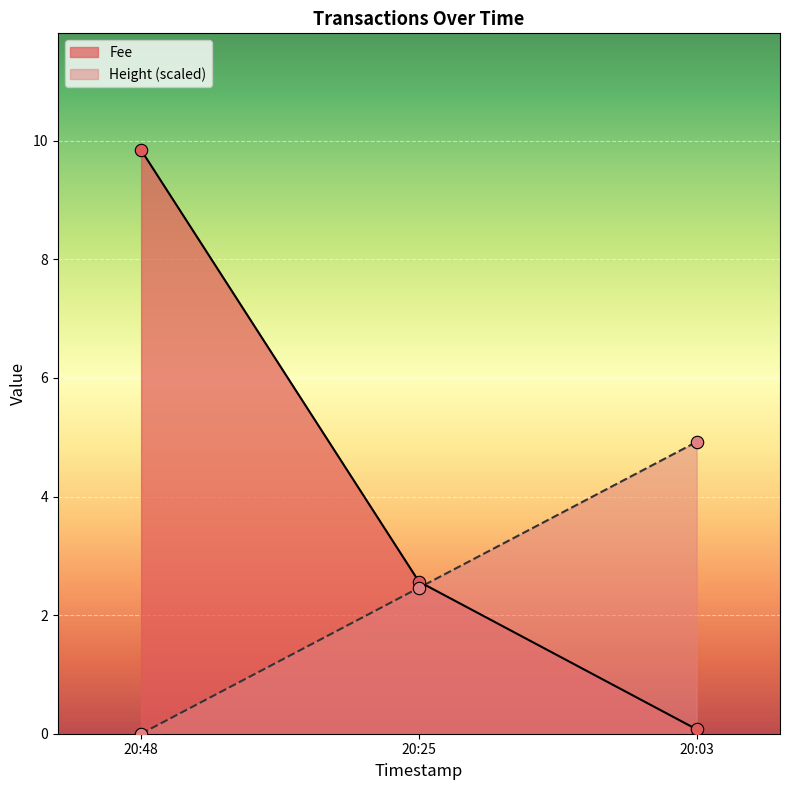

Which series has the largest range (max minus min)?

Fee